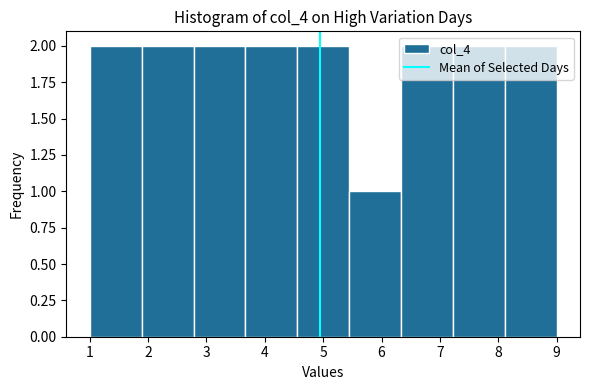

Reading left to right, list every bar in this chart as the range it spans on the x-axis followed by its height. Neither the bar edges nor the heights are printed on the chart, so give them approximately, as read against the axes.

1.0 to 1.9: 2
1.9 to 2.8: 2
2.8 to 3.7: 2
3.7 to 4.6: 2
4.6 to 5.4: 2
5.4 to 6.3: 1
6.3 to 7.2: 2
7.2 to 8.1: 2
8.1 to 9.0: 2